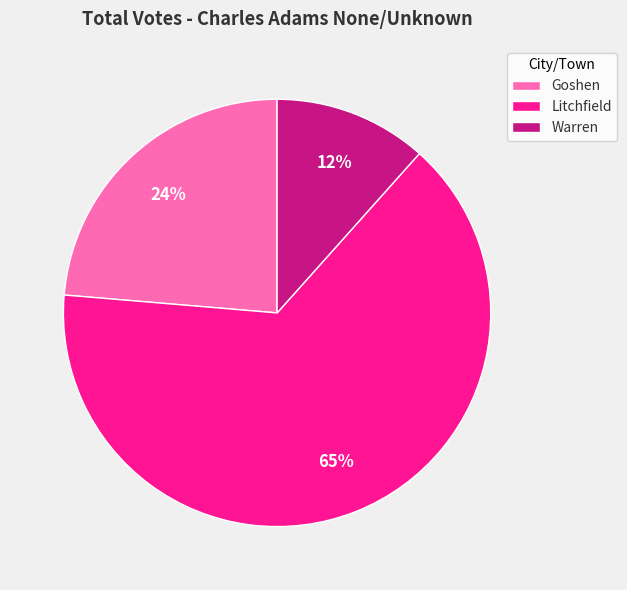

True or false: Goshen accounts for 11% of the total.

False